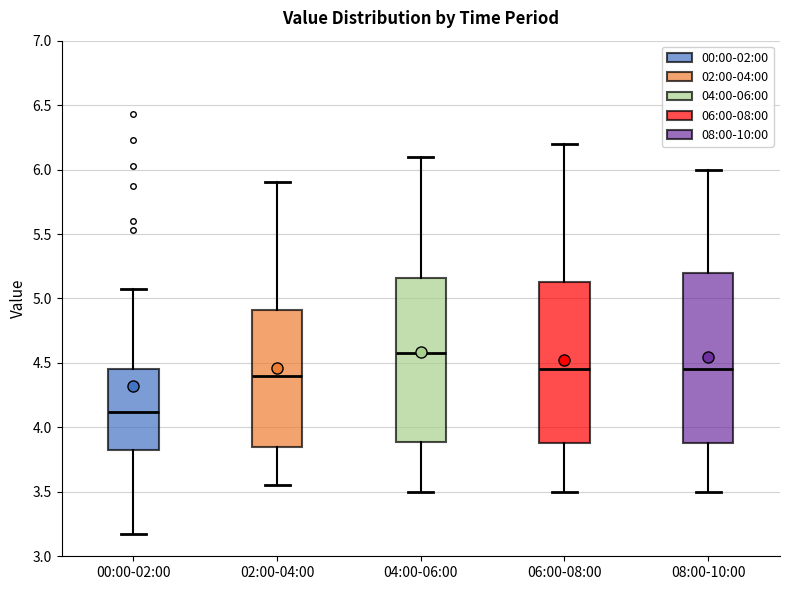

Which box's median line is the lowest?

00:00-02:00